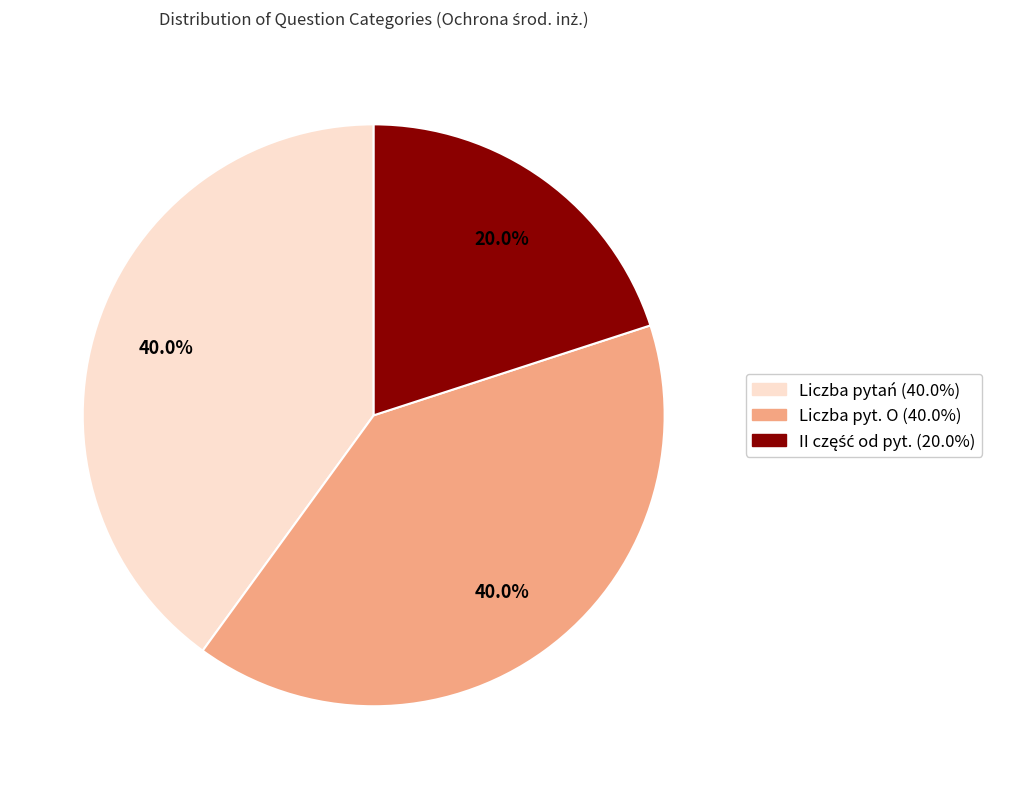

Is there any slice that represents more than half of the pie?

No